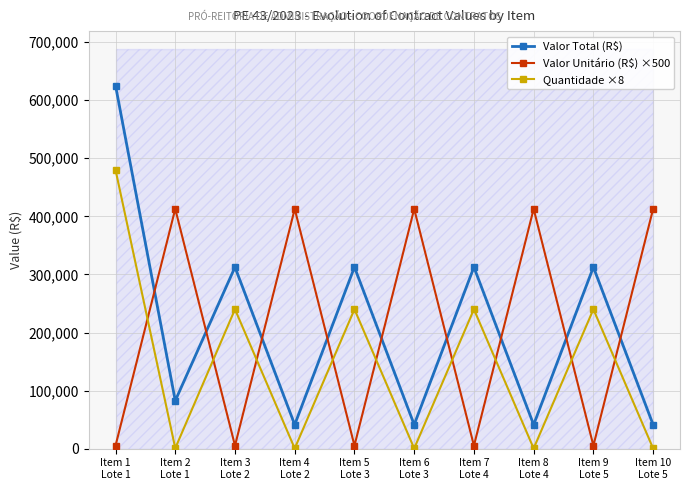

How many values in the Quantidade ×8 series are below 240000?

5